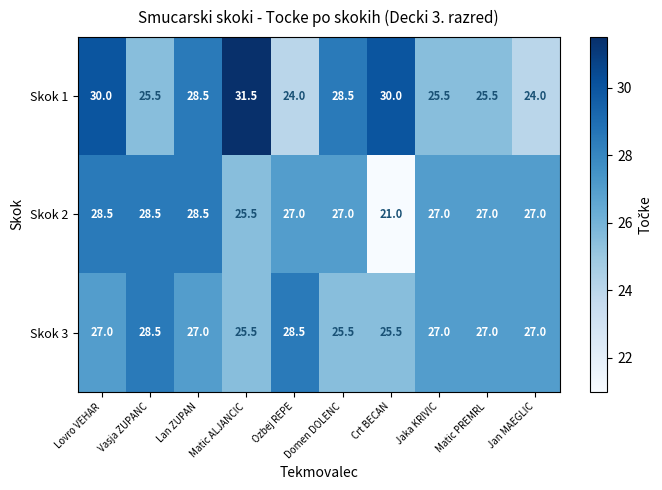

At which category is the sum across all series the highest?

Lovro VEHAR